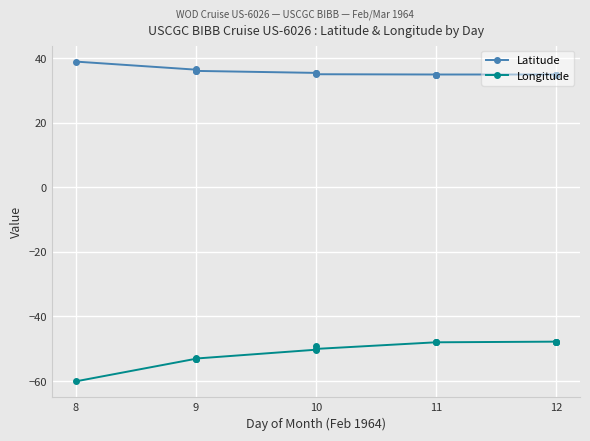

What is the sum of all Latitude values?

535.4